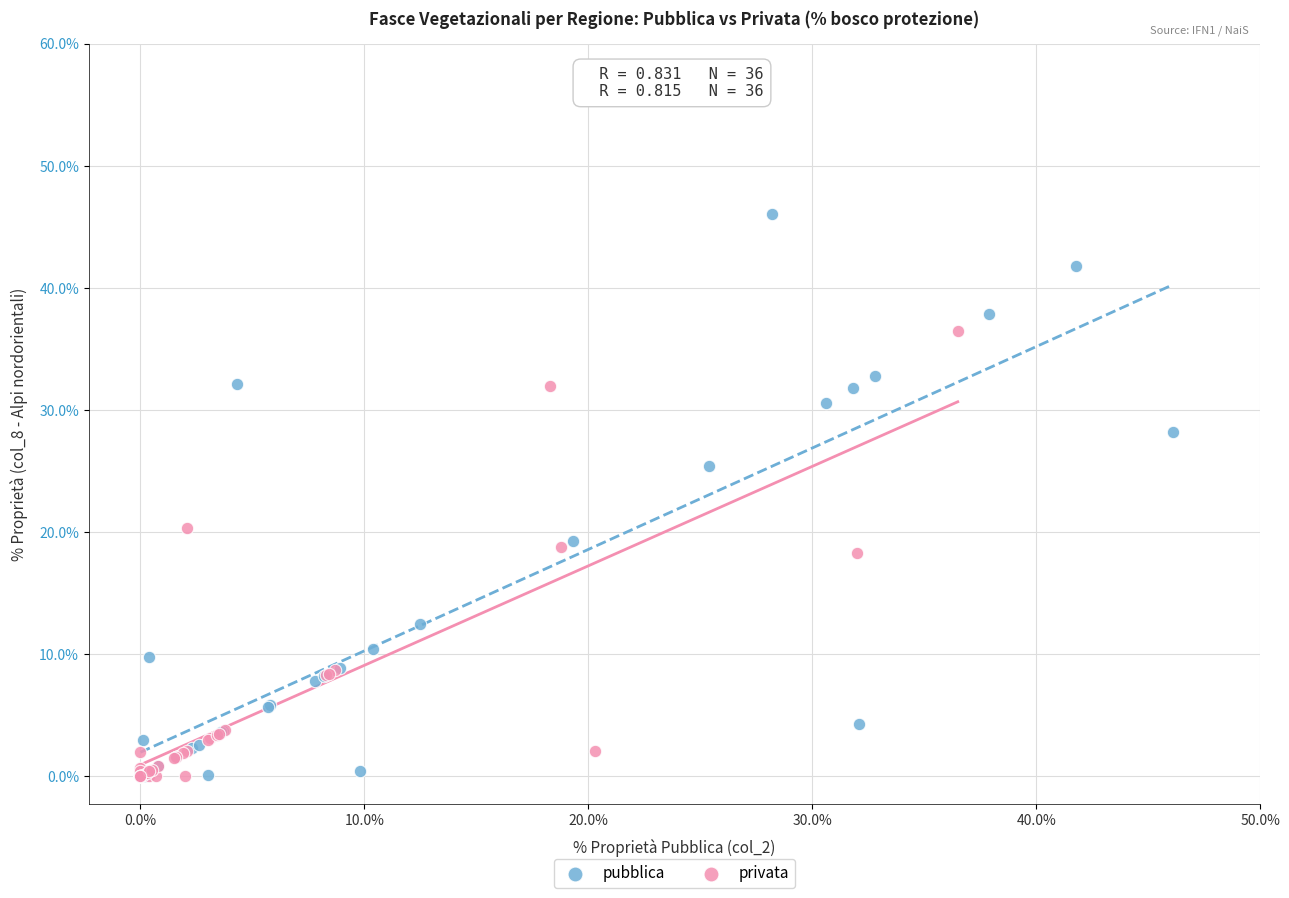

Which series has the largest Y range (max minus min)?

pubblica